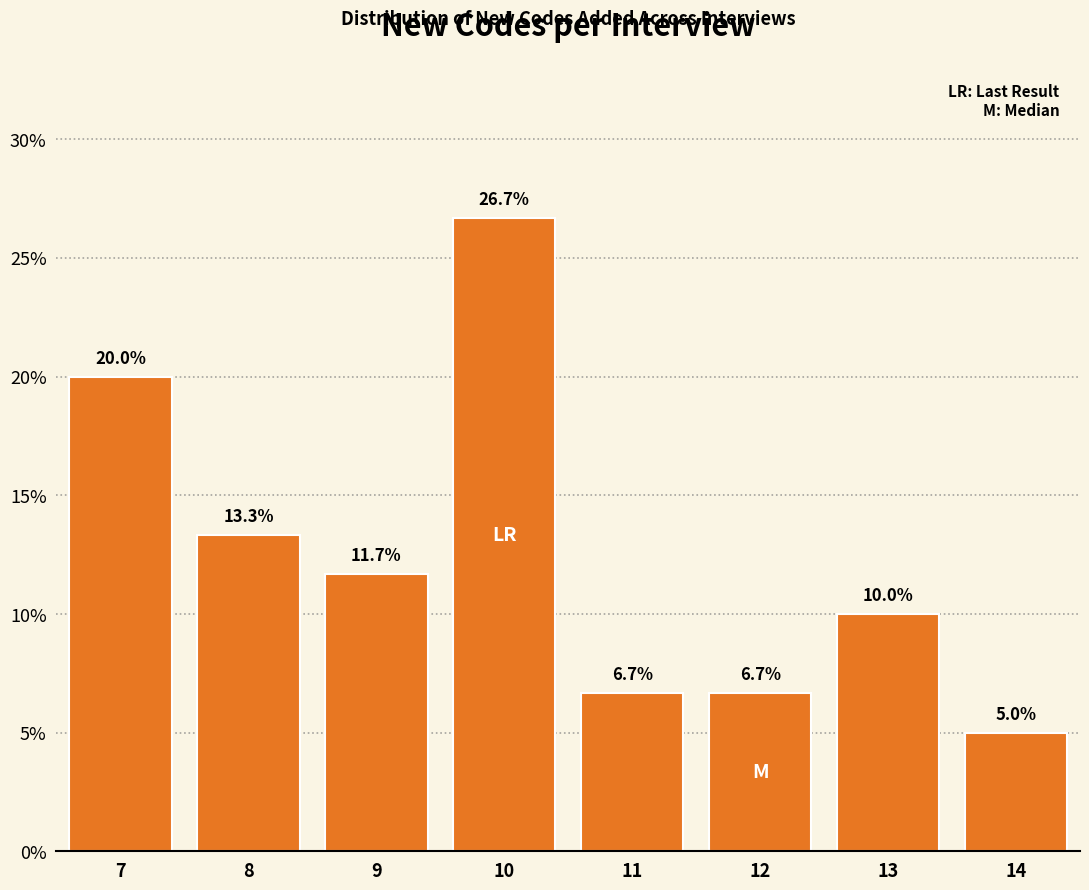

Reading left to right, list all the values displayed in this chart.

7=20.0	8=13.3	9=11.7	10=26.7	11=6.7	12=6.7	13=10.0	14=5.0